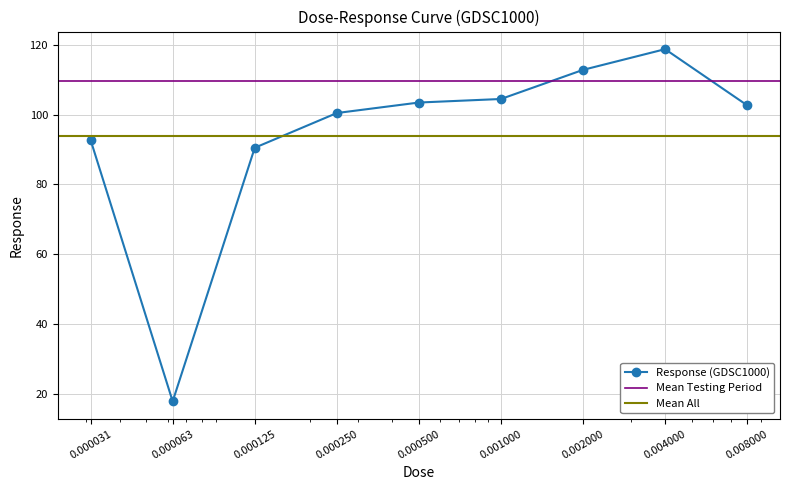

Which category has the highest value across all series?

0.004